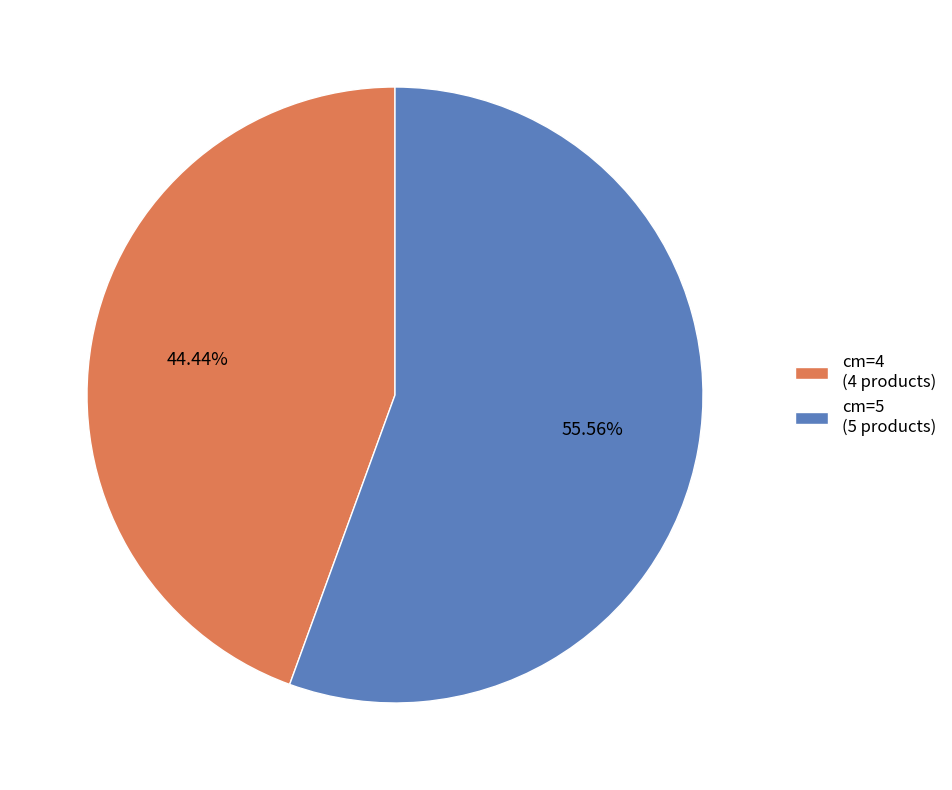

Is there a majority slice in this chart?

Yes